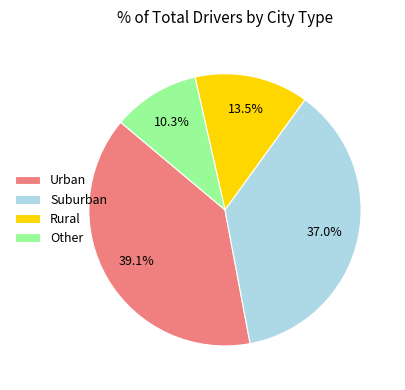

How much of the chart is everything except Suburban?

63.0%